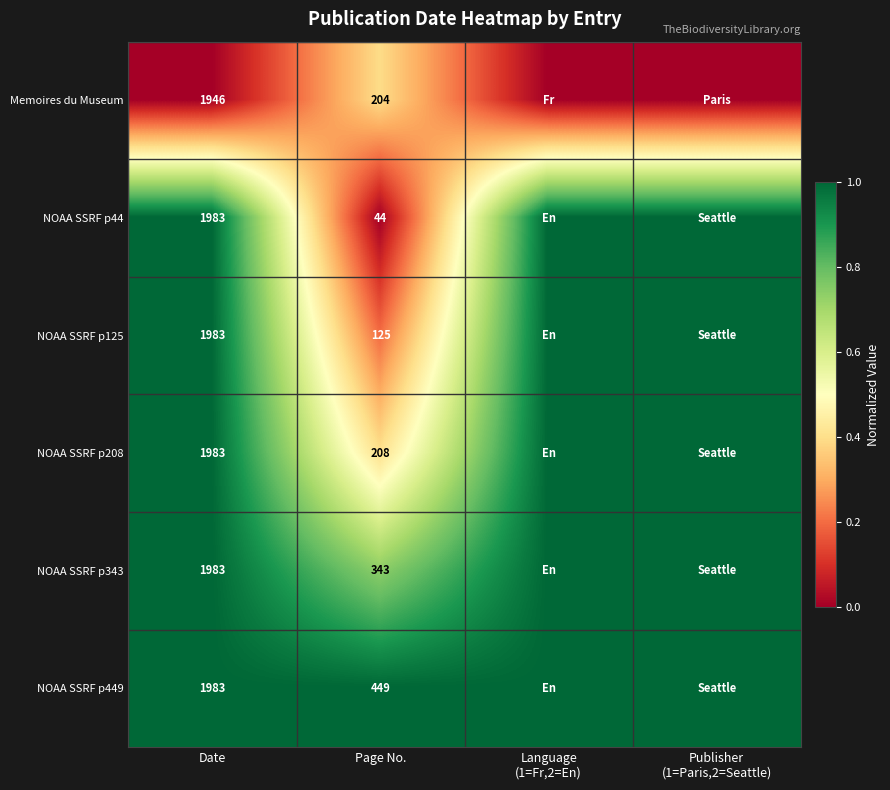

At which label is NOAA SSRF p44 closest to 0?

Page No.